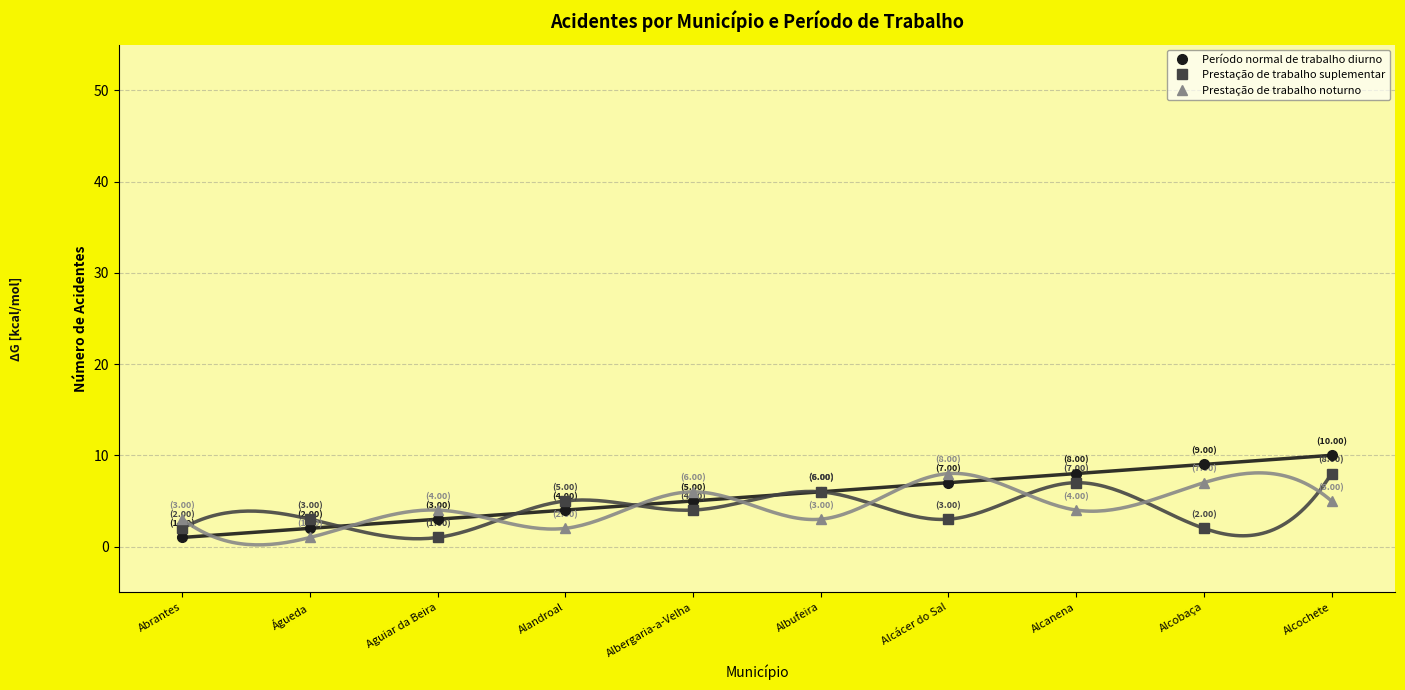

Reading left to right, extract all data points from this chart.

Período normal de trabalho diurno: 1	2	3	4	5	6	7	8	9	10
Prestação de trabalho suplementar: 2	3	1	5	4	6	3	7	2	8
Prestação de trabalho noturno: 3	1	4	2	6	3	8	4	7	5